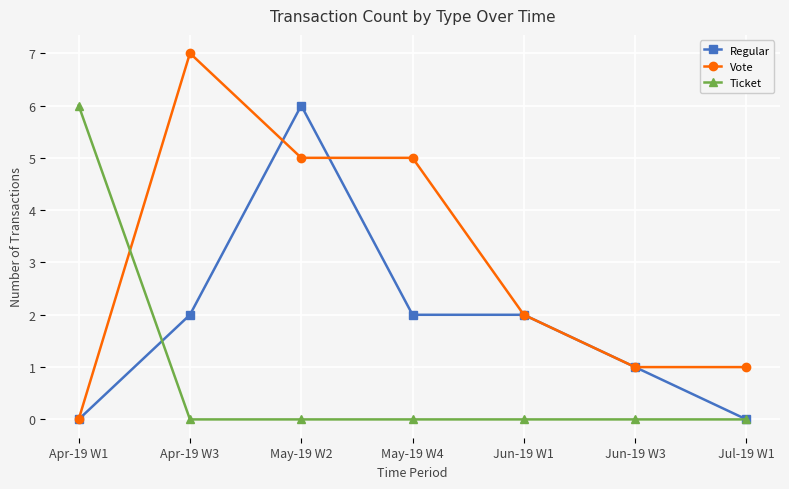

True or false: Regular and Ticket cross at least once.

True